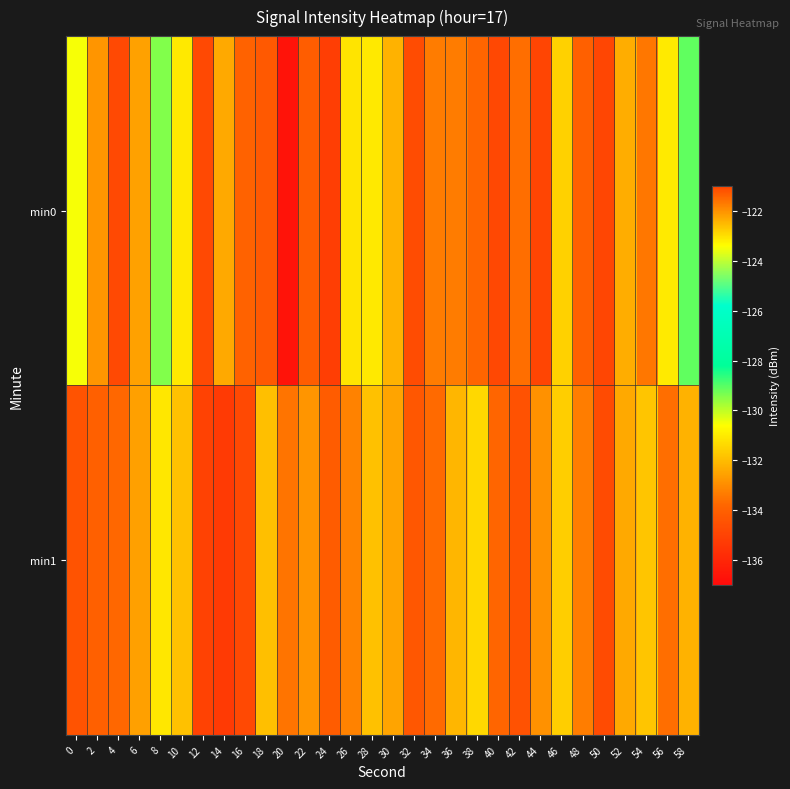

What is the difference between the highest and lowest values at 22?

1.3